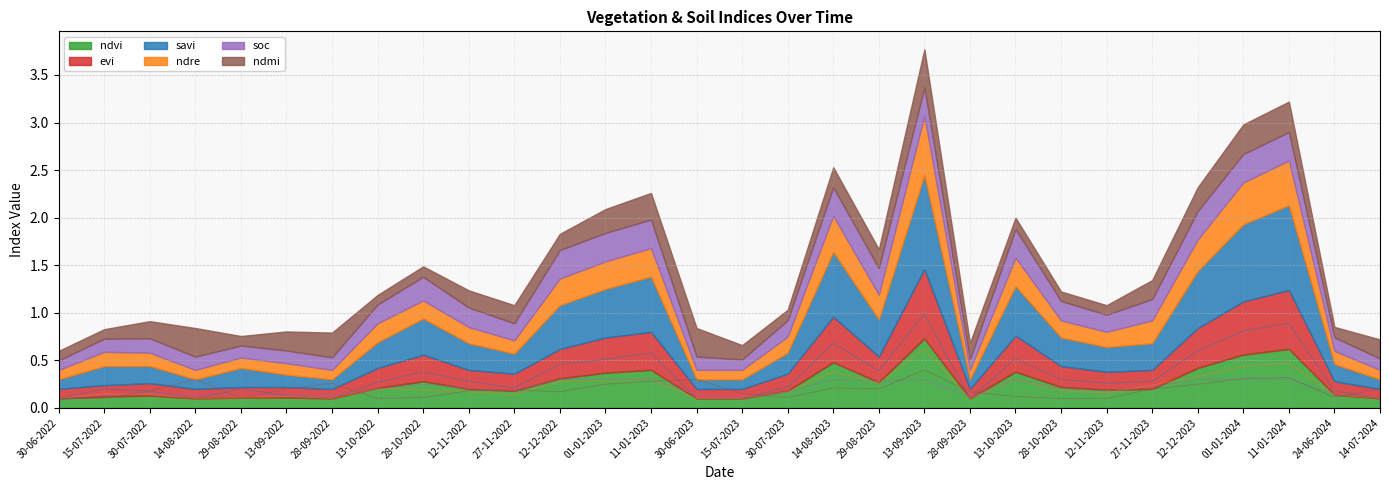

Is it true that ndre equals 0.6 at 12-12-2023?

False